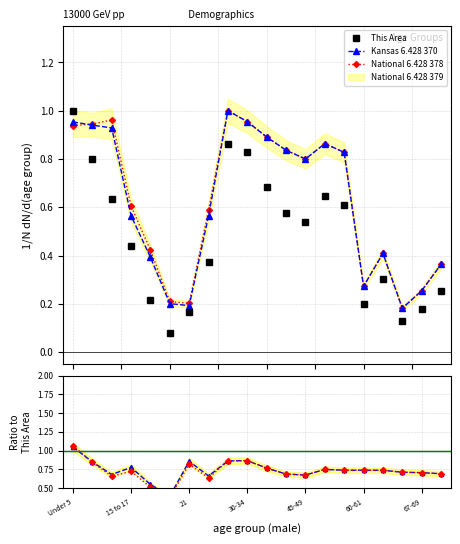

True or false: Kansas 6.428 370 has more than 0 points higher than both neighbors.

True